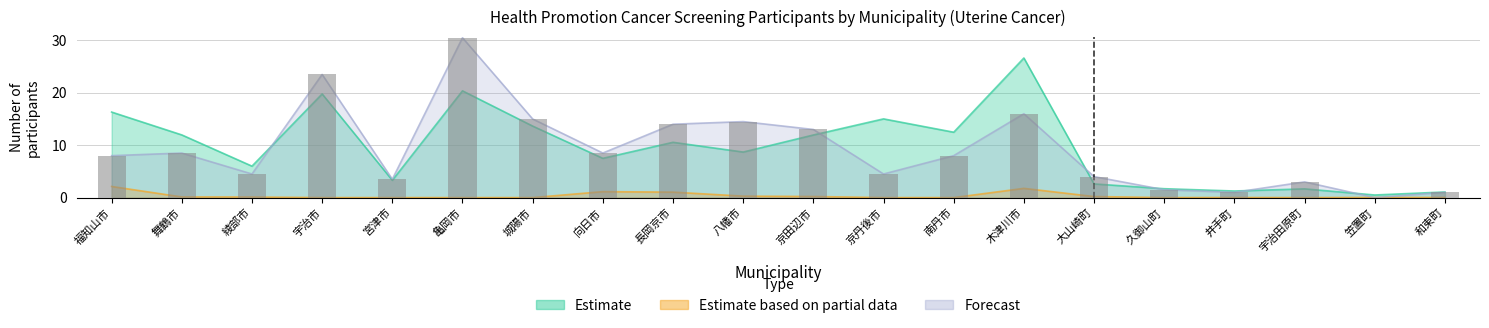

Reading right to left, transcribe all the data shown in this chart.

Estimate: 1.1	0.5	1.7	1.3	1.7	2.6	26.6	12.5	15.0	11.9	8.7	10.6	7.5	13.6	20.4	3.3	19.8	6.0	12.0	16.3
Estimate based on partial data: 0.0	0.0	0.0	0.0	0.0	0.2	1.8	0.0	0.0	0.2	0.3	1.0	1.1	0.0	0.0	0.0	0.0	0.1	0.1	2.1
Forecast: 1.0	0.0	3.0	1.0	1.5	4.0	16.0	8.0	4.5	13.0	14.5	14.0	8.5	15.0	30.5	3.5	23.5	4.5	8.5	8.0